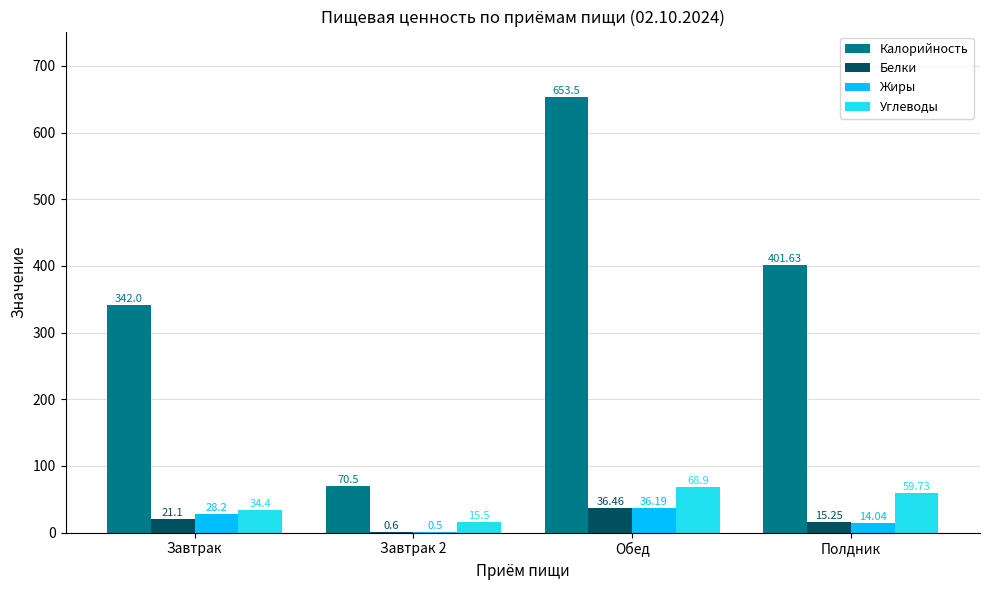

At which category is the sum across all series the highest?

Обед